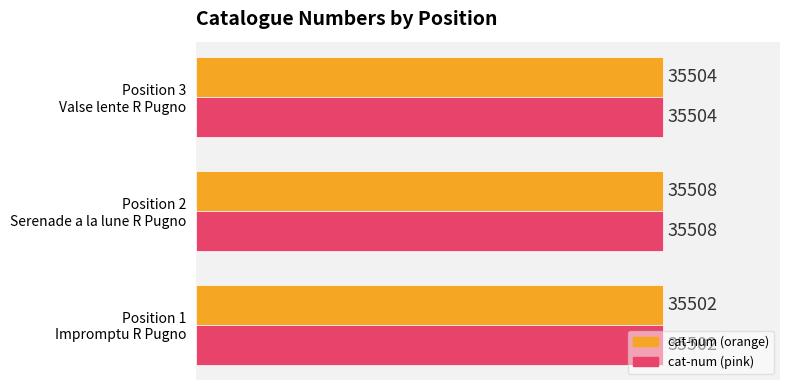

Count the cat-num (orange) values in the range 35502 to 35508.

3